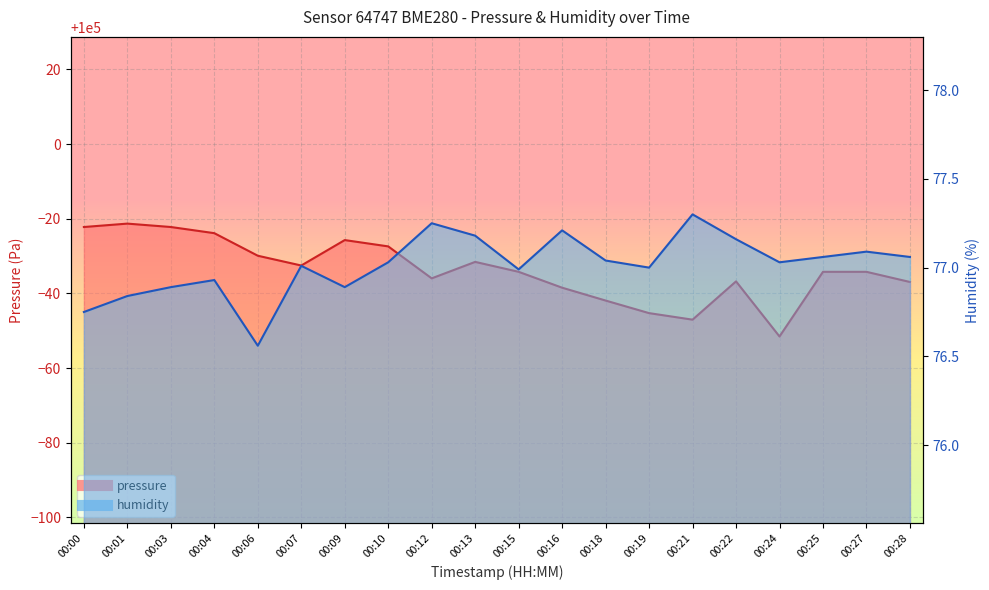

True or false: pressure has a value of 99963.1 at 00:28.

True